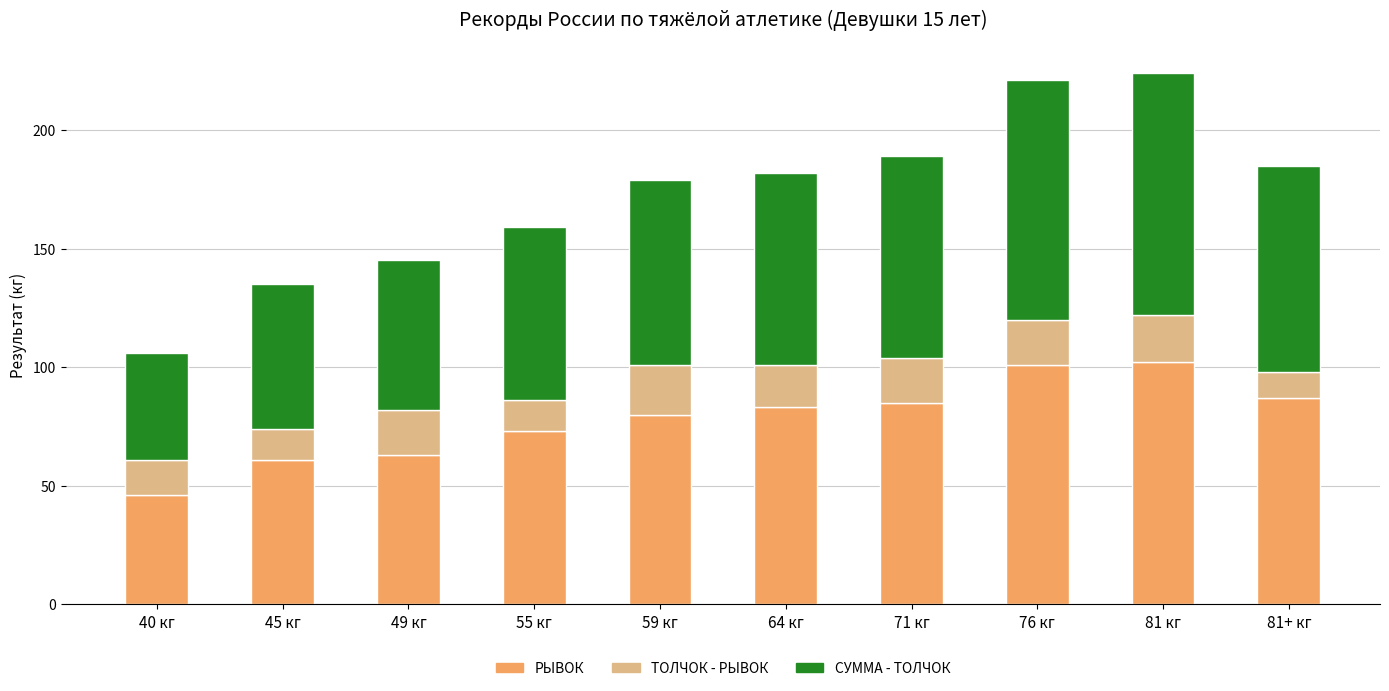

Does the chart contain stacked bars?

Yes